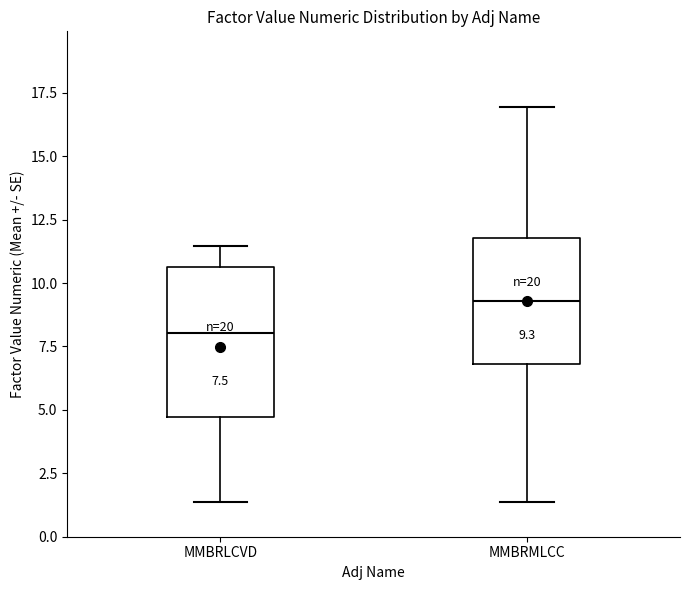

Which box is the tallest, from its lower edge to its upper edge?

MMBRLCVD